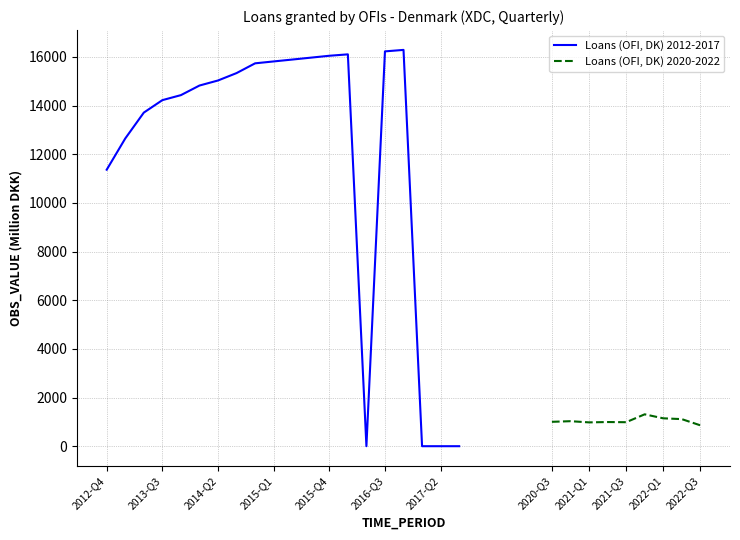

What is the value of the 5th point from the left?

14429